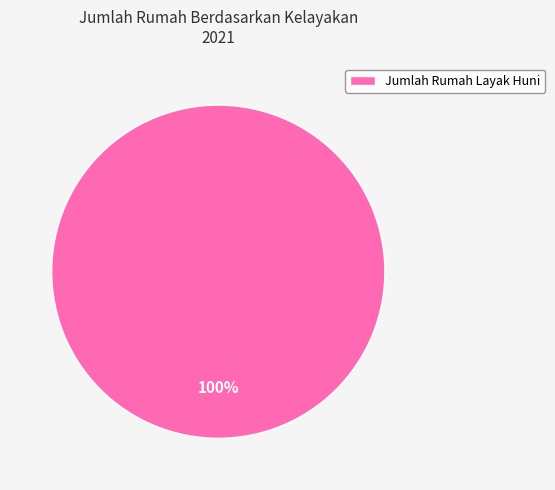

Is there a majority slice in this chart?

Yes